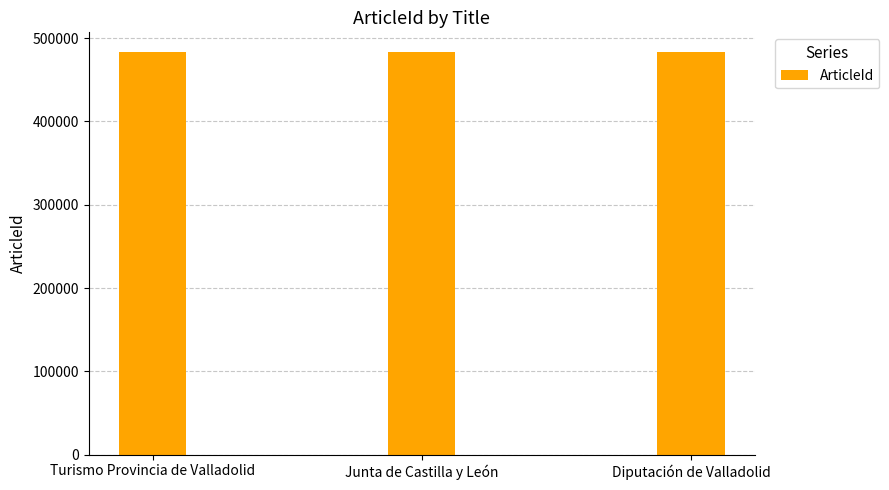

What is the ratio of the value at Diputación de Valladolid to the value at Turismo Provincia de Valladolid?

1.0